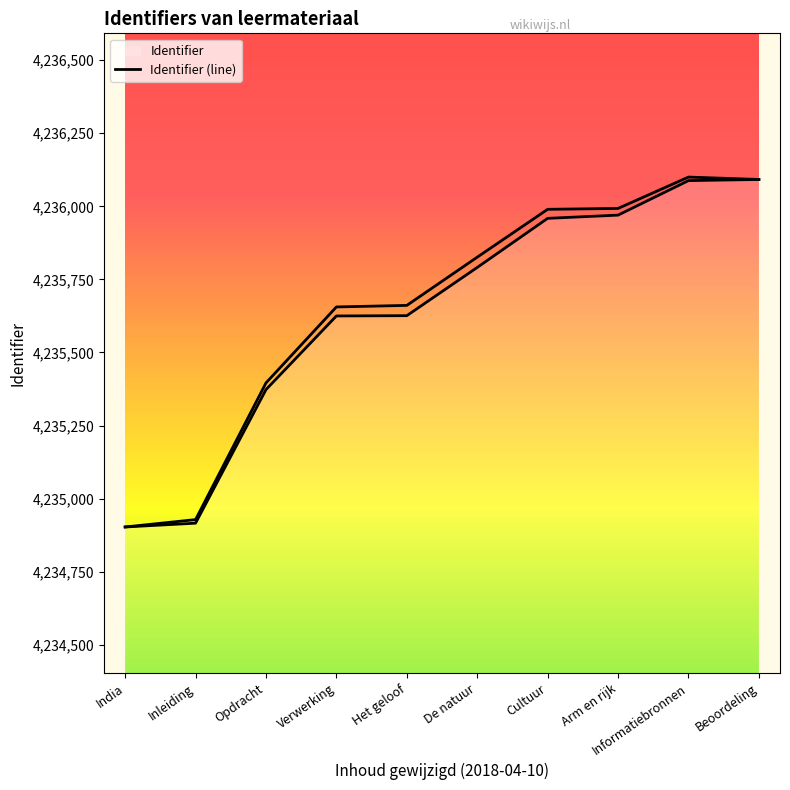

What is the label of the 1st point from the right?

Beoordeling